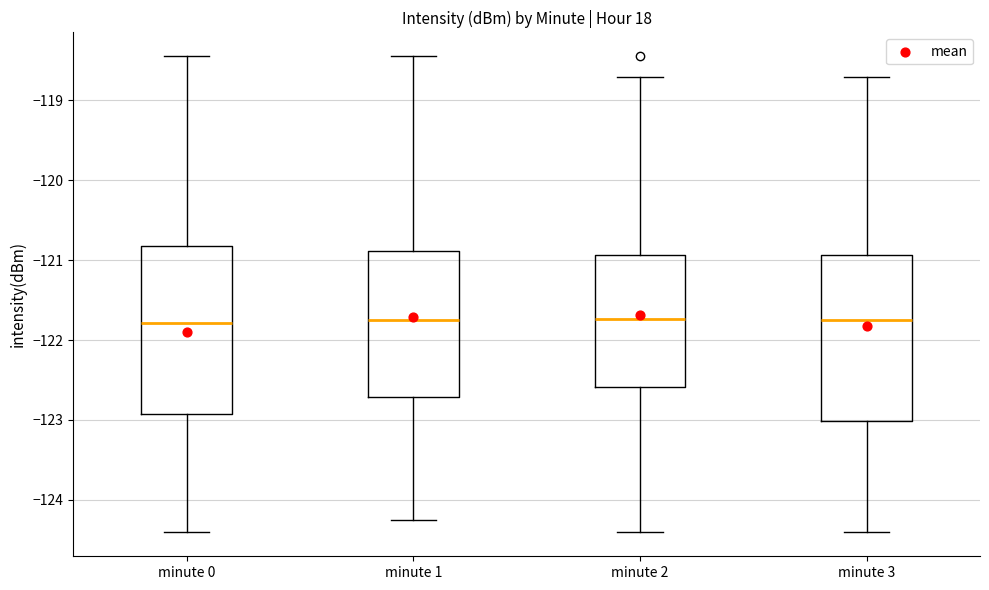

Where does the upper whisker of the box for minute 1 end on the y-axis? The values are not printed on the chart, so give them approximately, as read against the axis.

-118.4